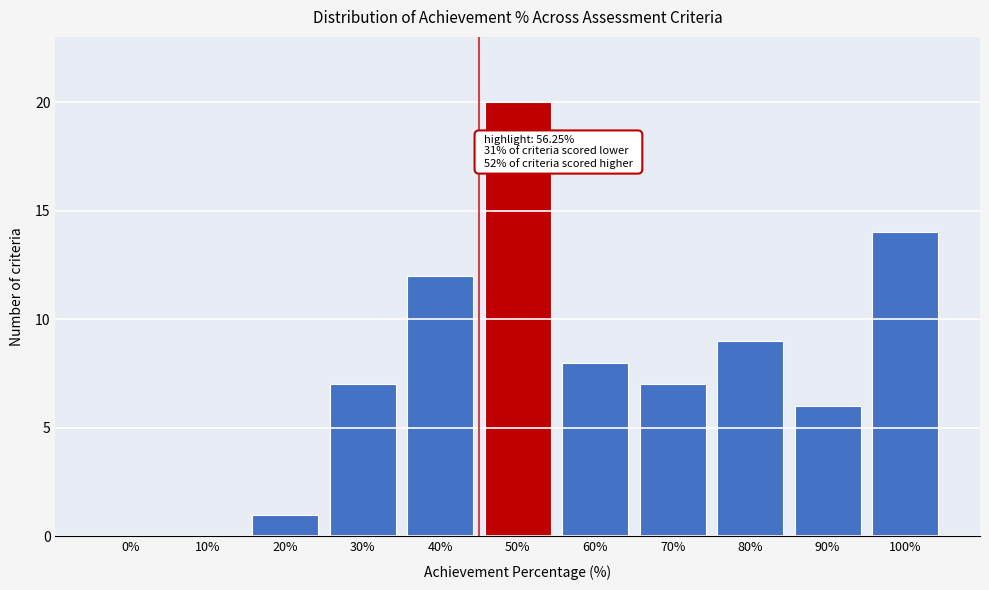

Reading right to left, extract all data points from this chart.

100%=14	90%=6	80%=9	70%=7	60%=8	50%=20	40%=12	30%=7	20%=1	10%=0	0%=0